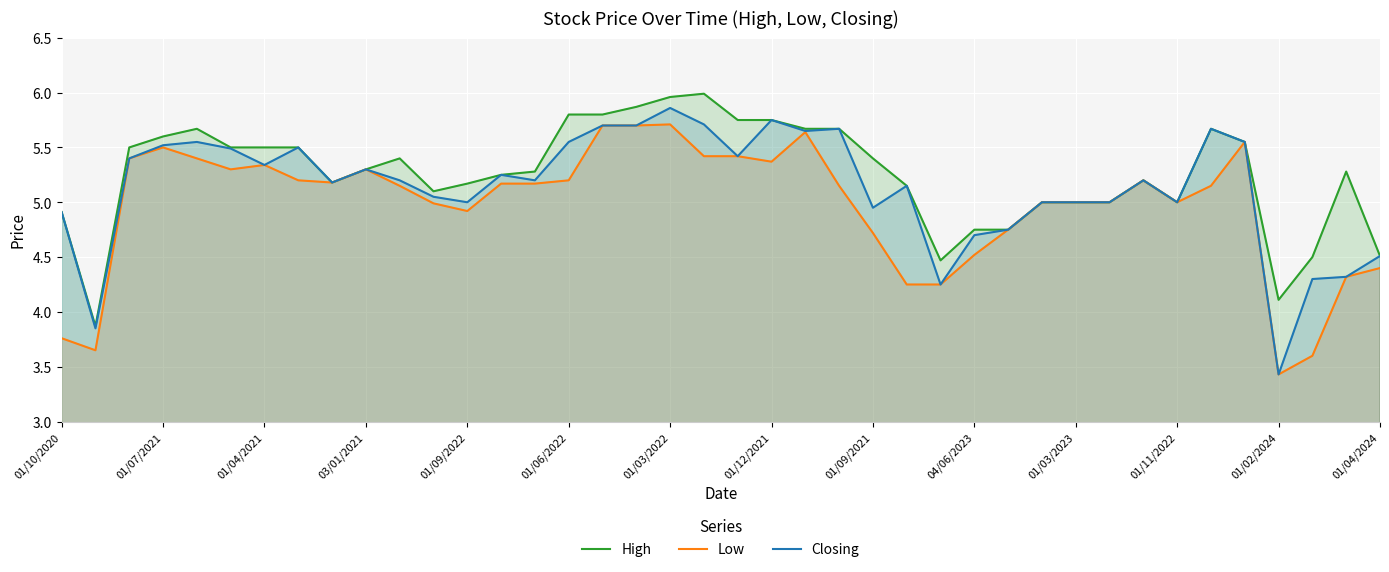

How many interior local valleys does the Closing series have?

11